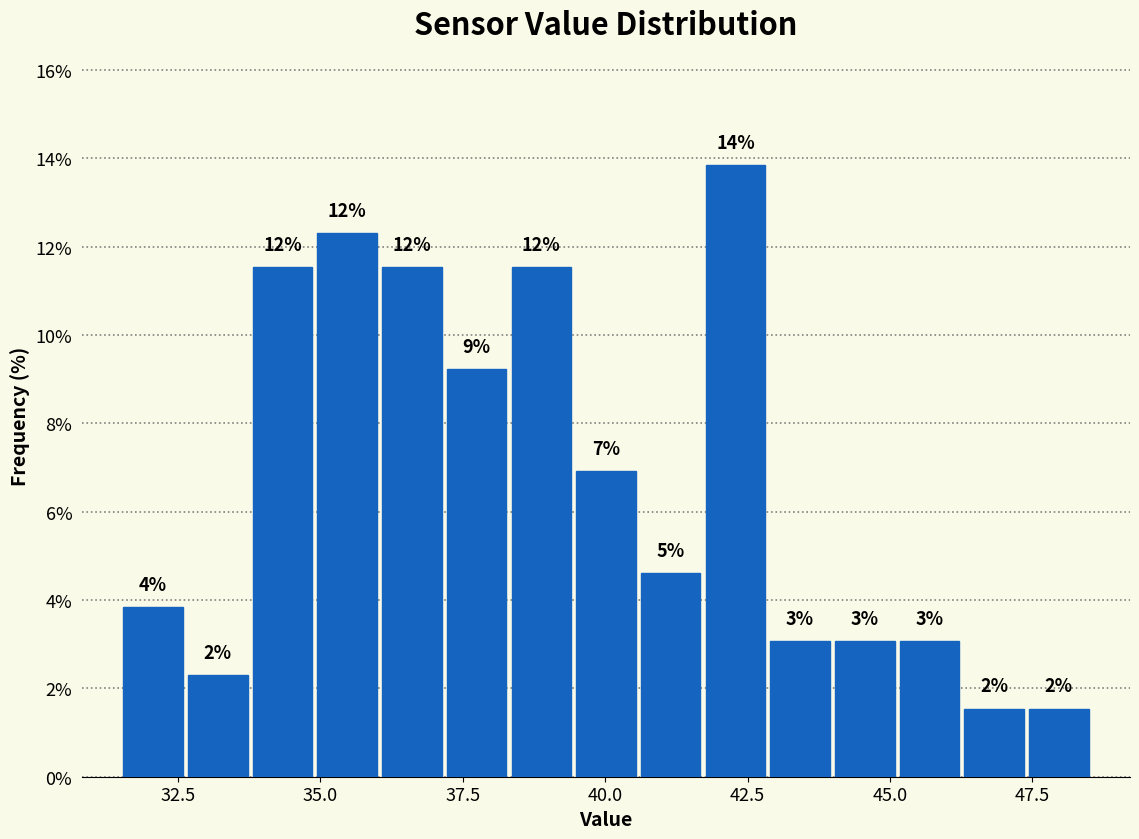

Read against the x-axis, roughly where is the centre of the tallest bar?

42.5